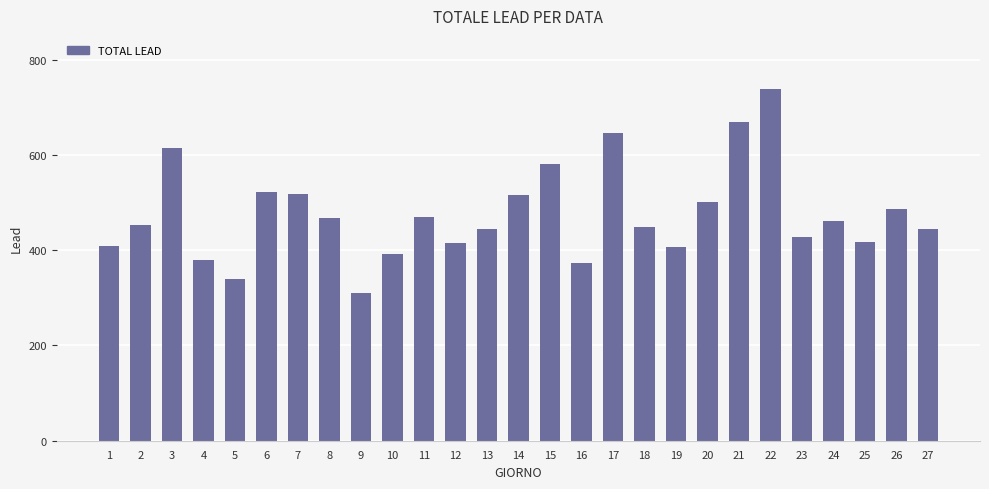

Are the bars horizontal?

No